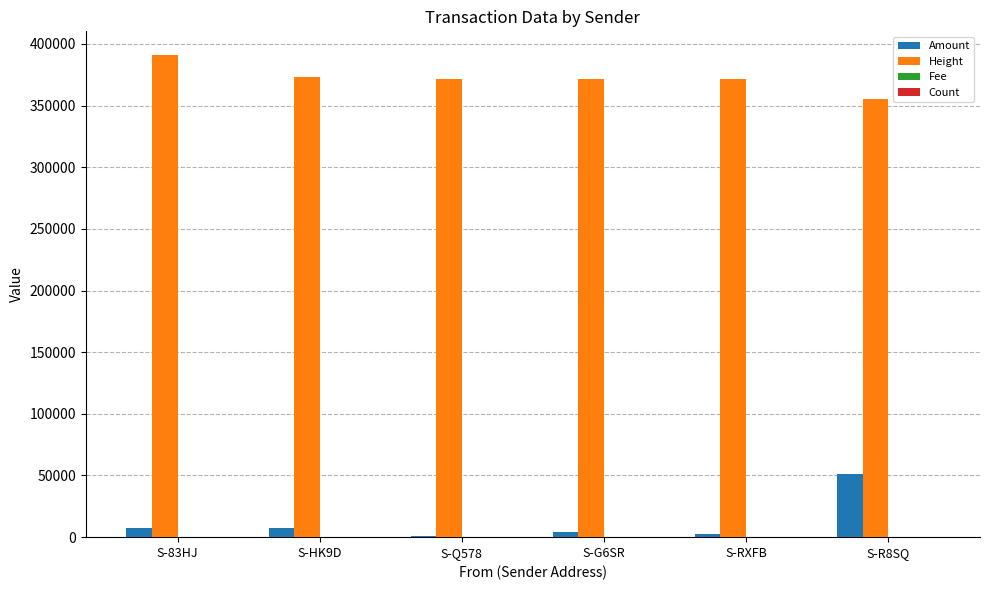

How many groups of bars are there?

6